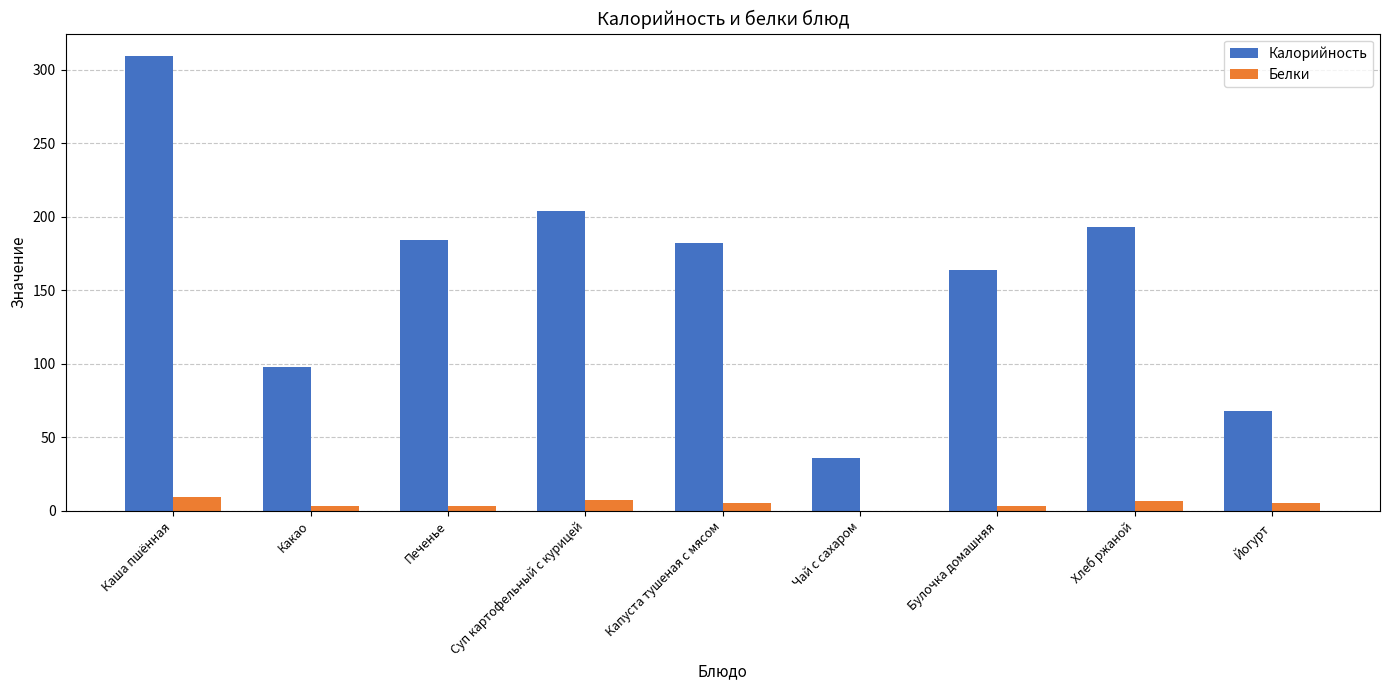

What is the total value across all series at Чай с сахаром?

36.2